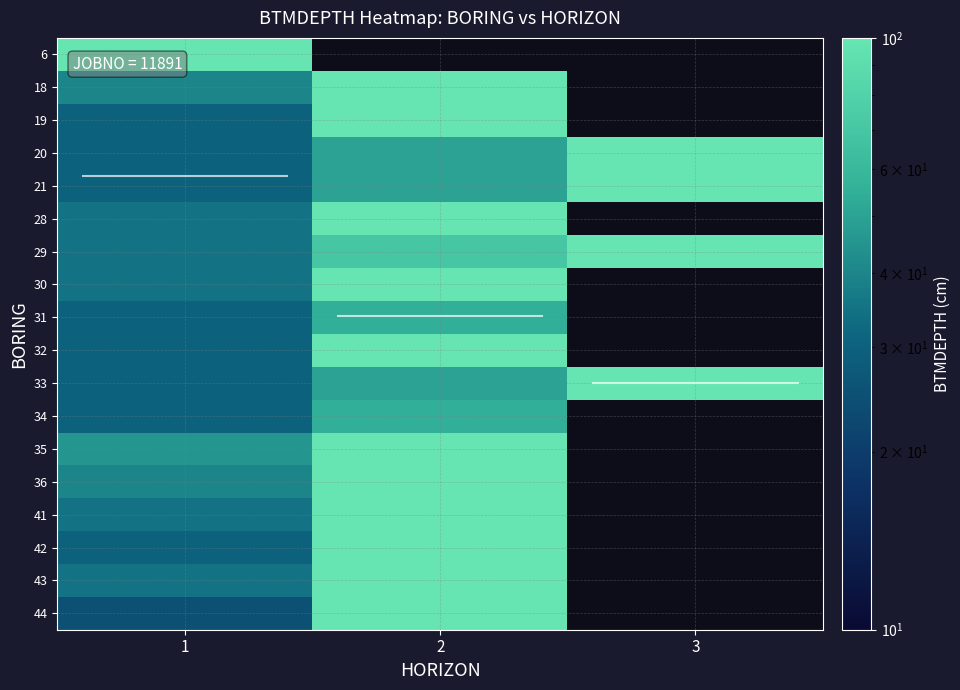

How many series are shown in this chart?

18